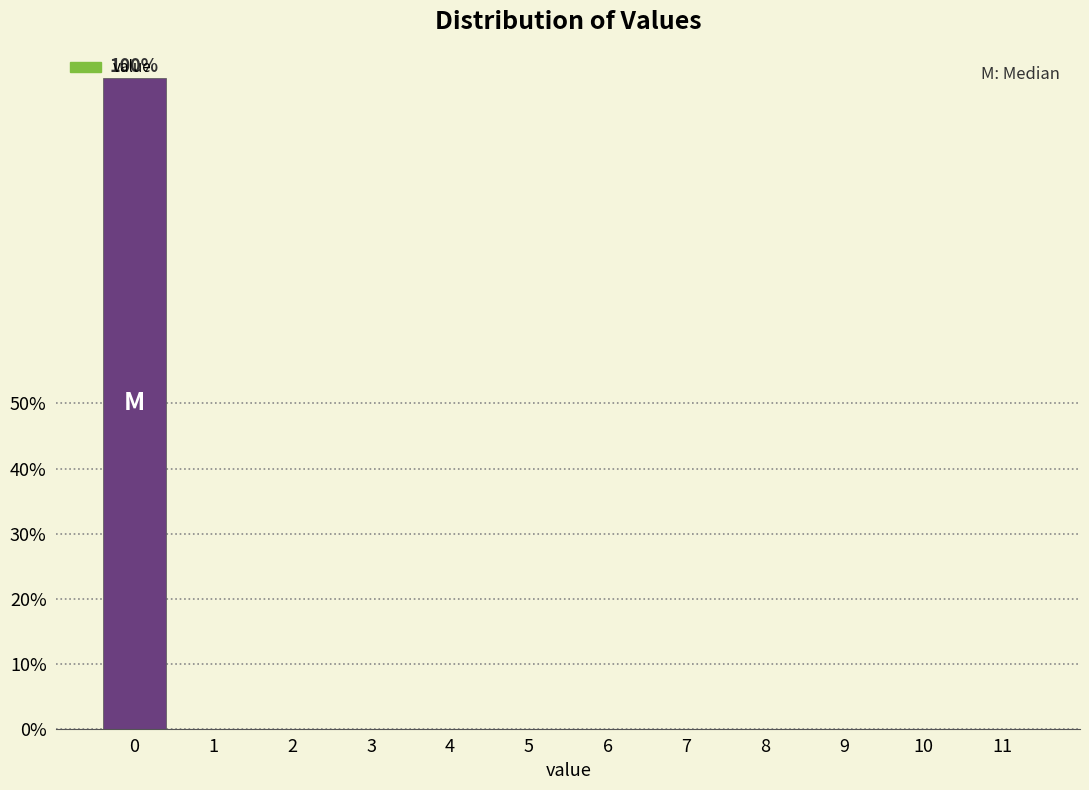

The chart shows a value of 0 at 10. True or false?

True